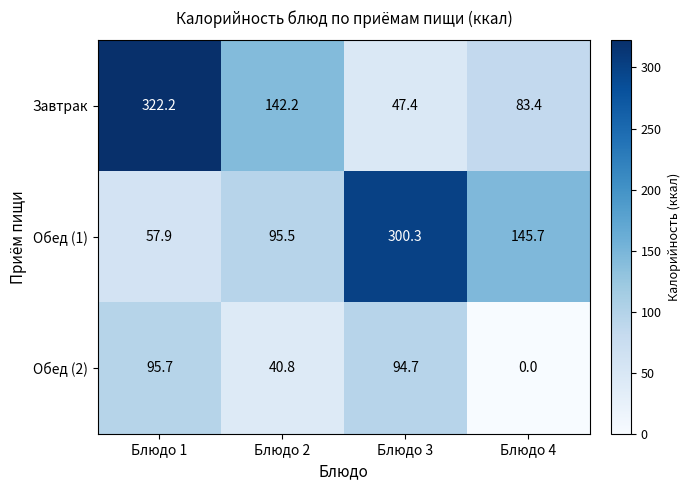

The Обед (2) series shows 21.3 at Блюдо 2. True or false?

False